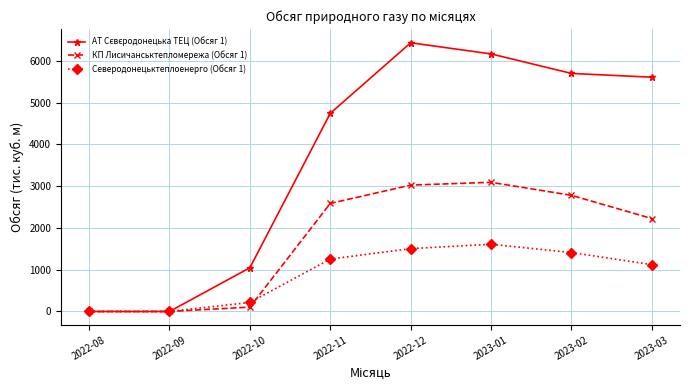

The value of КП Лисичанськтепломережа (Обсяг 1) at 2022-09 is -1895.1. True or false?

False